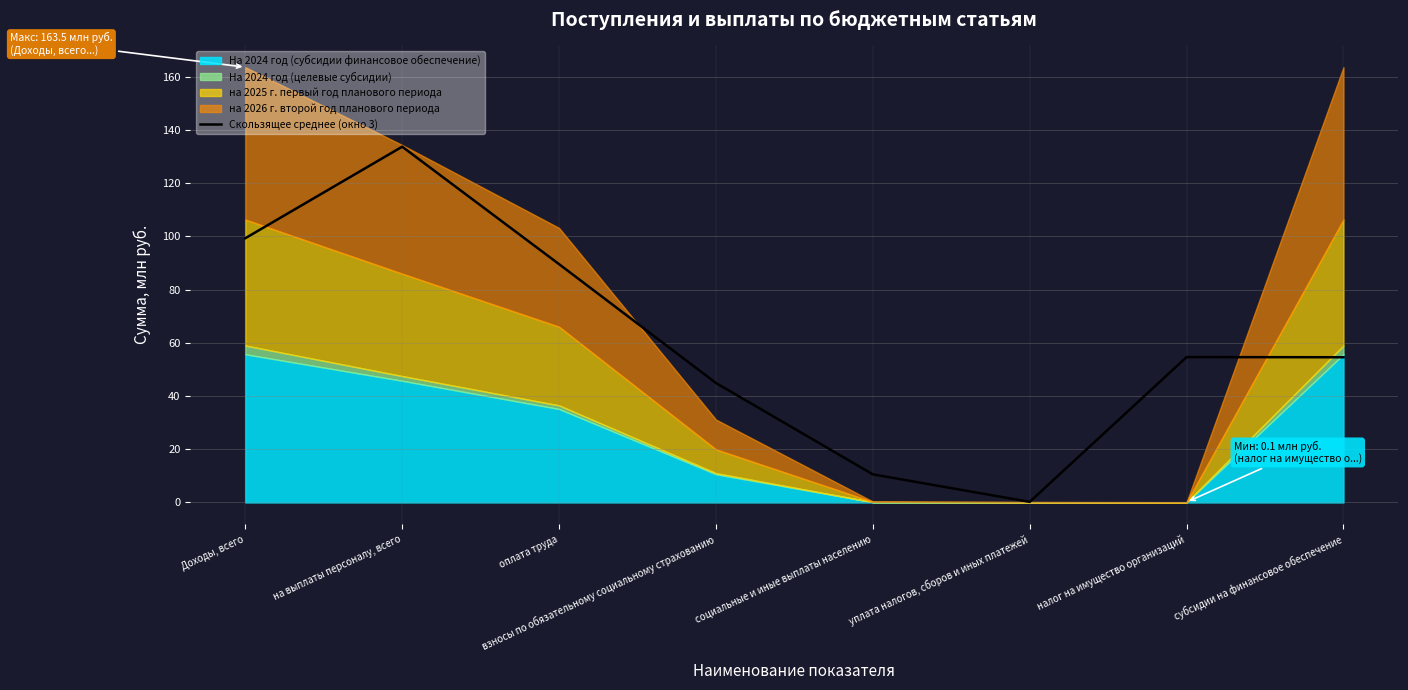

The chart shows a value of 44.9 at взносы по обязательному социальному страхованию. True or false?

True